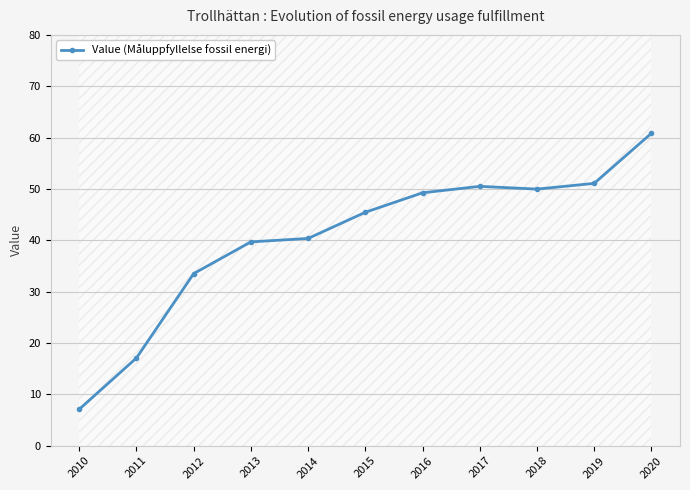

Reading left to right, transcribe all the data shown in this chart.

7.1	17.1	33.5	39.7	40.4	45.5	49.3	50.5	50.0	51.1	60.8